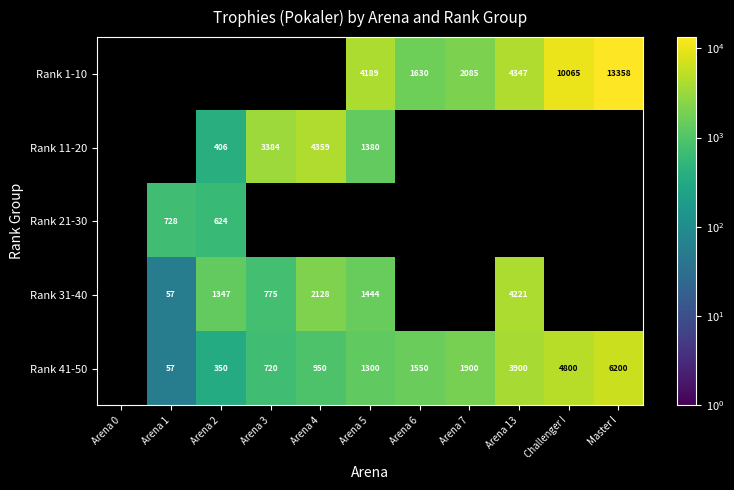

What is the spread (max minus min) of values at Arena 7?

185.0